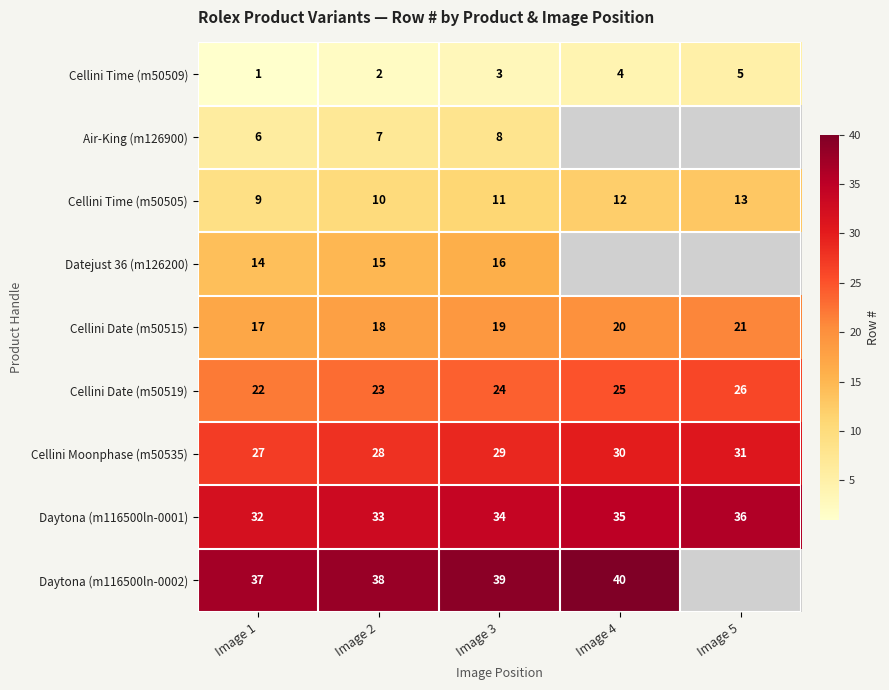

What is the total value across all series at Image 2?

174